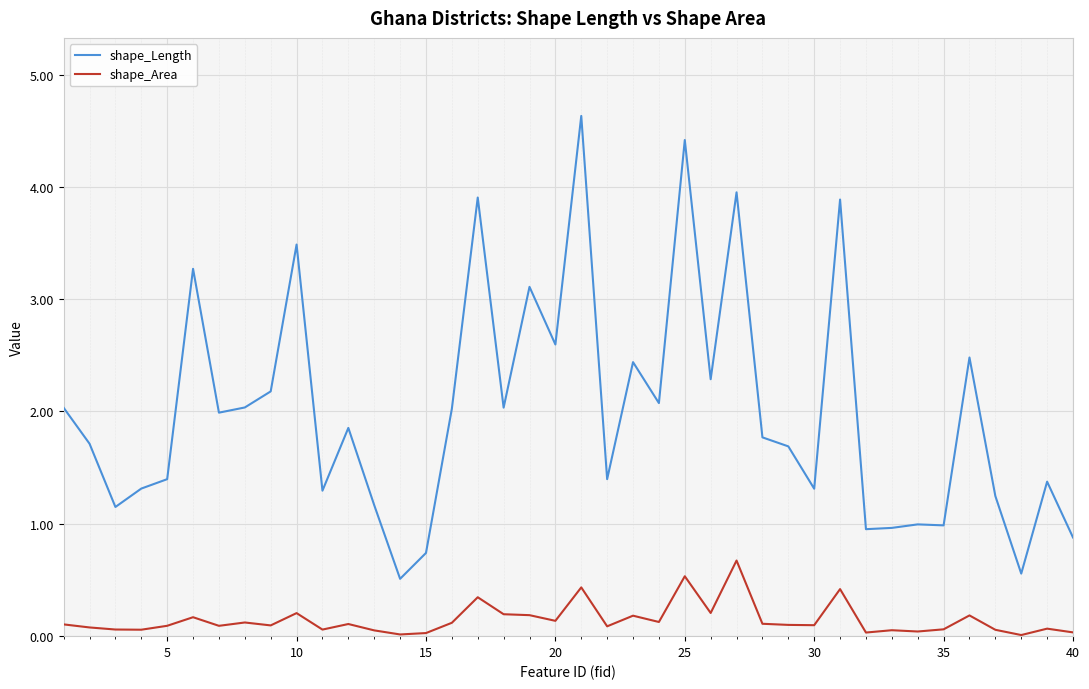

What is the difference between the maximum and second lowest values in the shape_Length series?

4.1